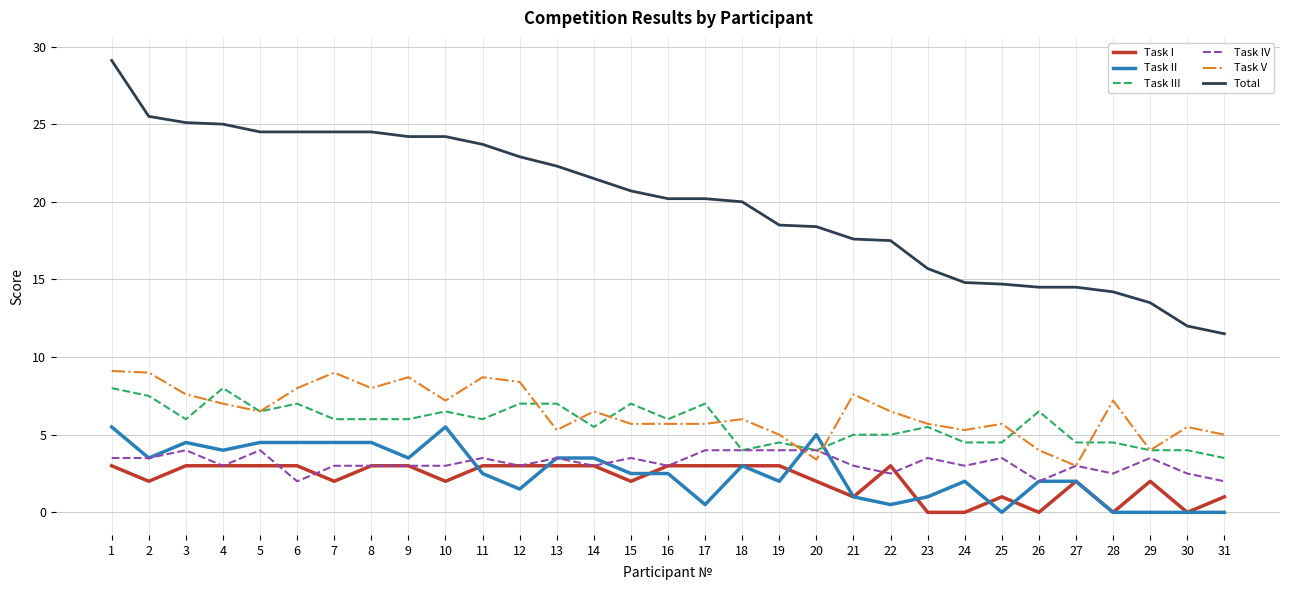

Is the value of Task I at 16 greater than the value of Task III at 22?

No